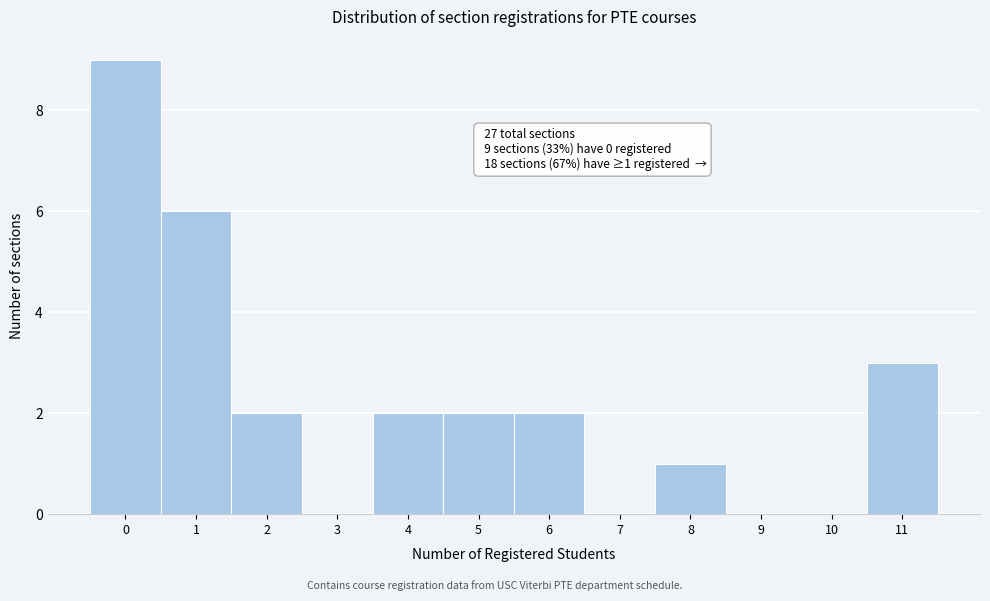

Over which range of the x-axis is the bar tallest?

-0.5 to 0.5